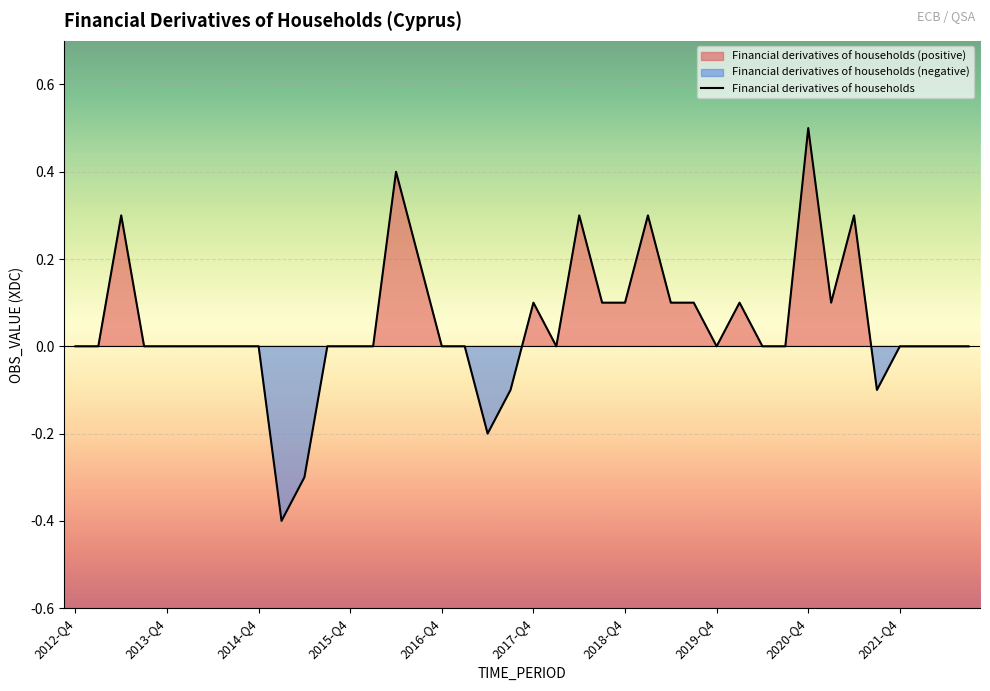

Reading left to right, what are all the values shown in this chart?

0.0	0.0	0.3	0.0	0.0	0.0	0.0	0.0	0.0	-0.4	-0.3	0.0	0.0	0.0	0.4	0.2	0.0	0.0	-0.2	-0.1	0.1	0.0	0.3	0.1	0.1	0.3	0.1	0.1	0.0	0.1	0.0	0.0	0.5	0.1	0.3	-0.1	0.0	0.0	0.0	0.0